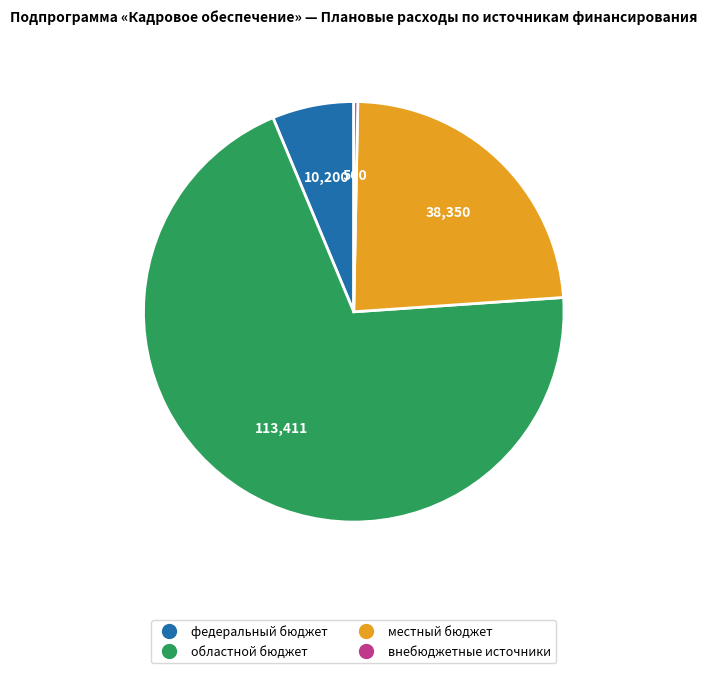

Which slice is the largest?

областной бюджет